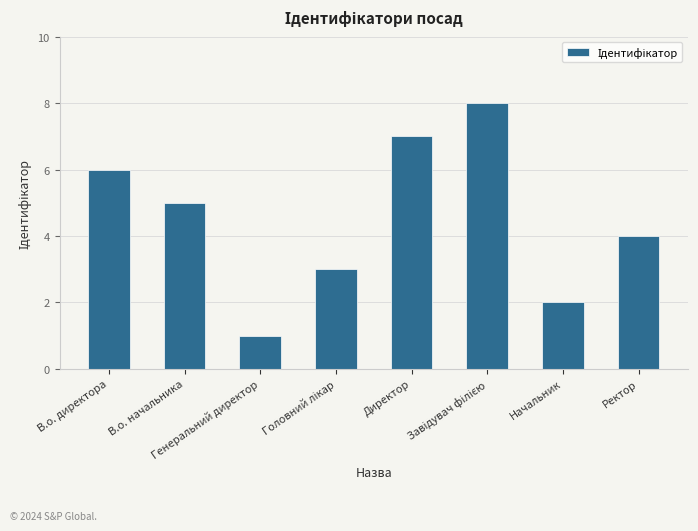

Is it true that the value at Ректор is 5?

False